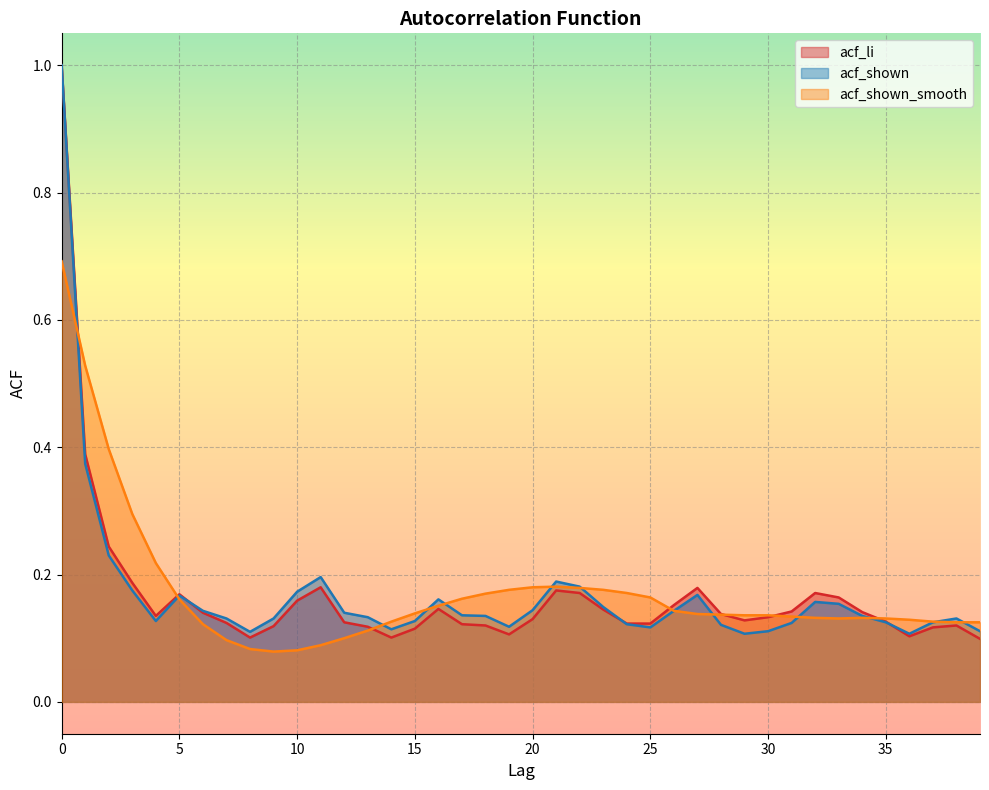

Which series has the largest total across all categories?

acf_shown_smooth